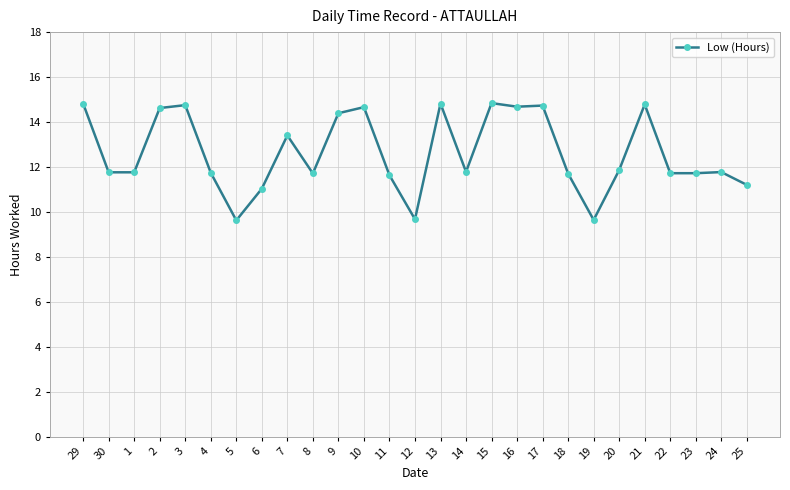

What is the greatest value displayed?

14.8